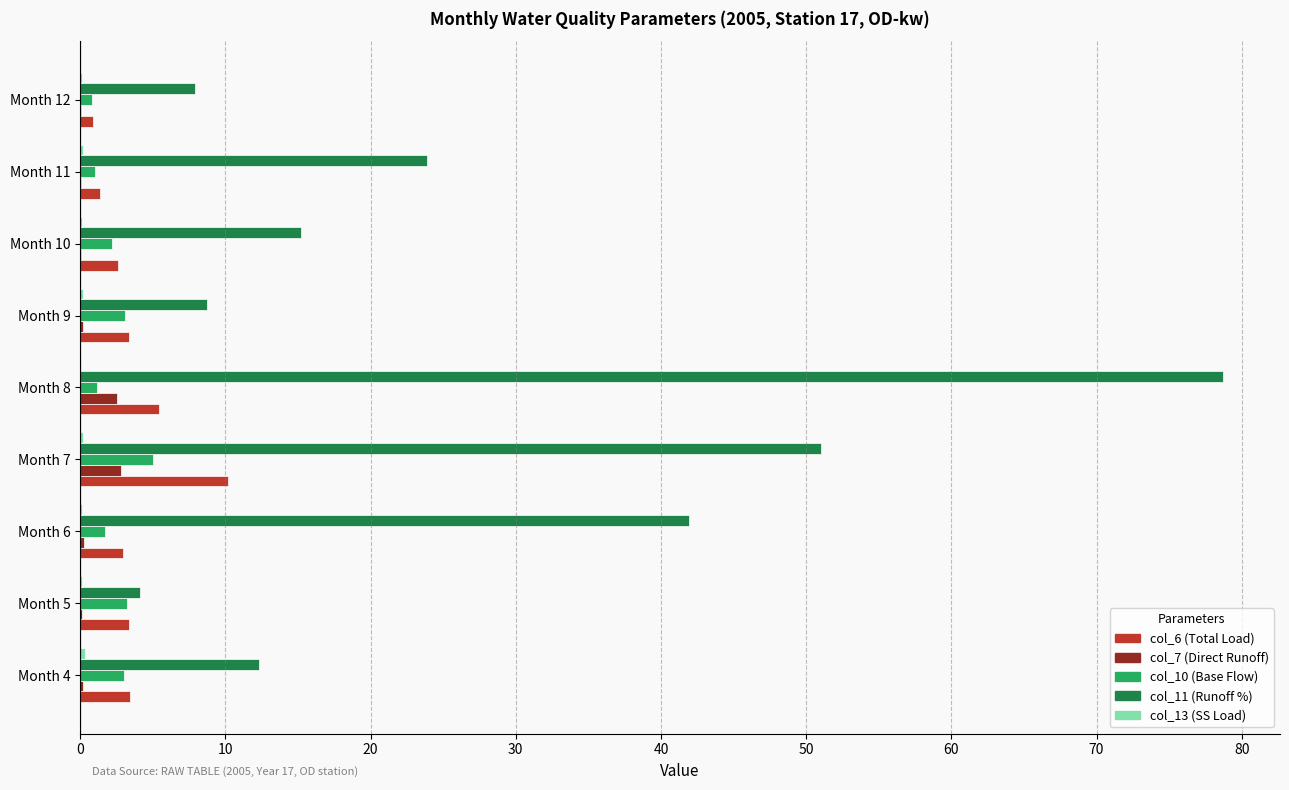

True or false: col_10 (Base Flow) has a value of 1.2 at Month 8.

True